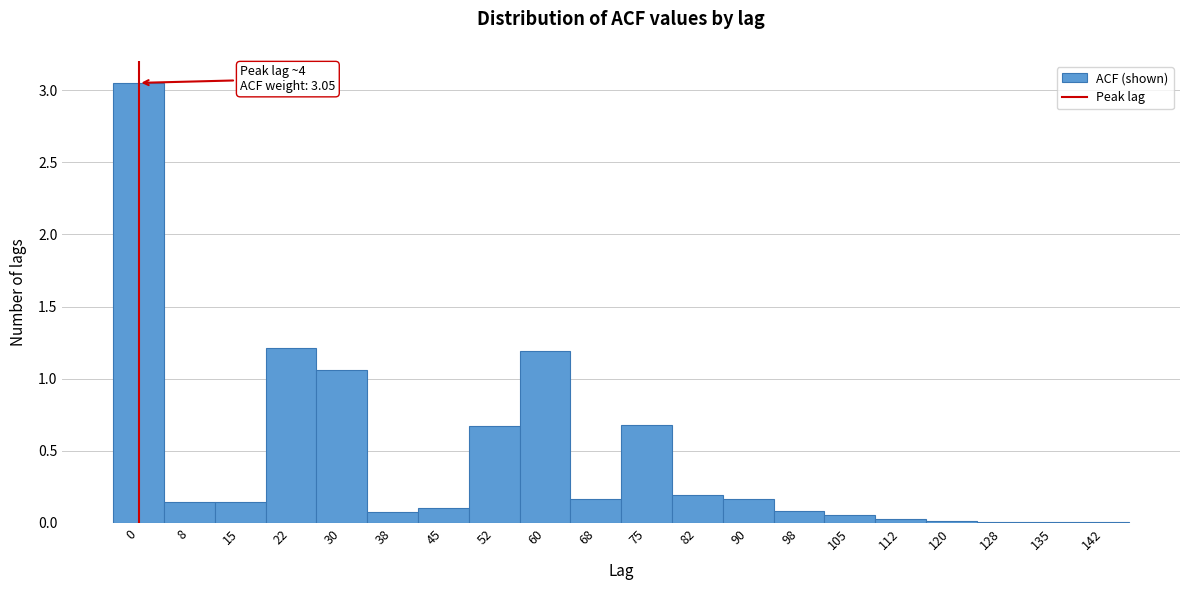

What is the sum of the values at 98 and 60?

1.3